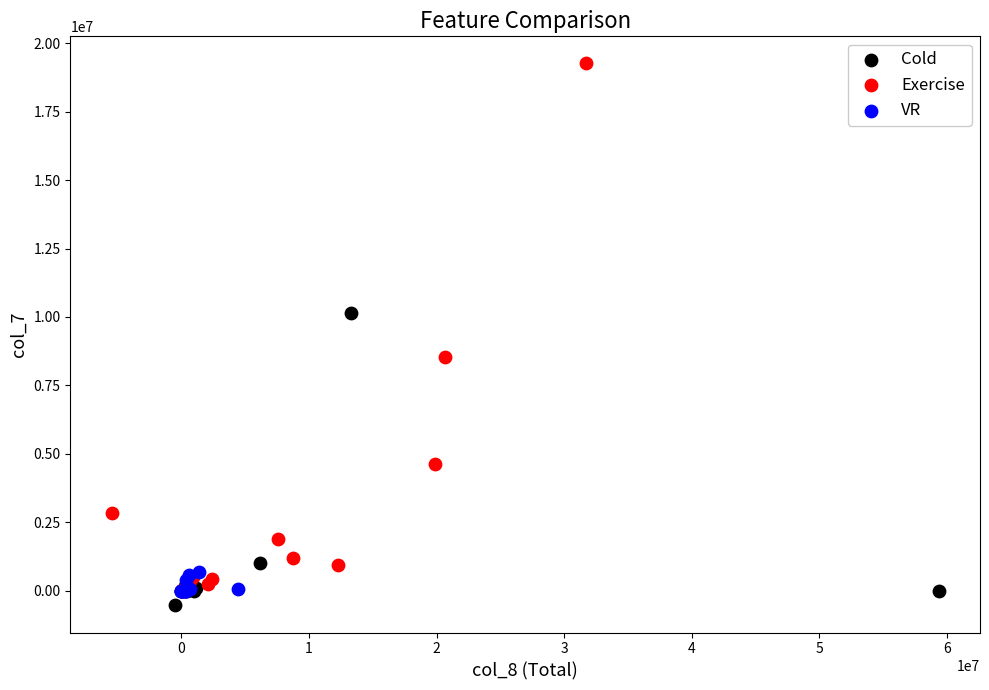

Which series contains the lowest Y value?

Cold